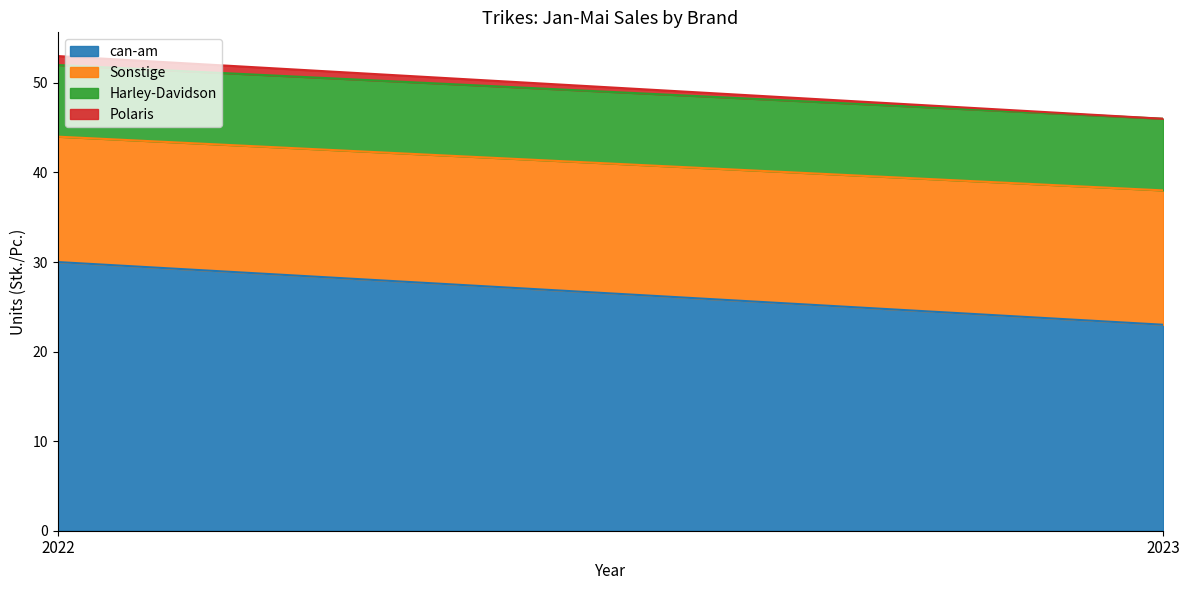

Rank the series at 2022 from highest to lowest value.

can-am, Sonstige, Harley-Davidson, Polaris